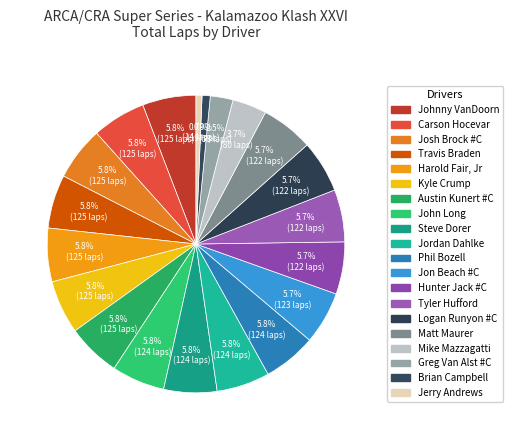

Between John Long and Greg Van Alst #C, which is larger?

John Long